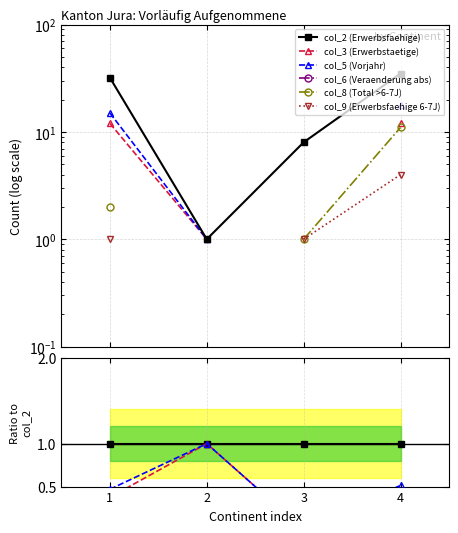

What is the difference between the col_5 (Vorjahr) values at 4 and 3?

0.5